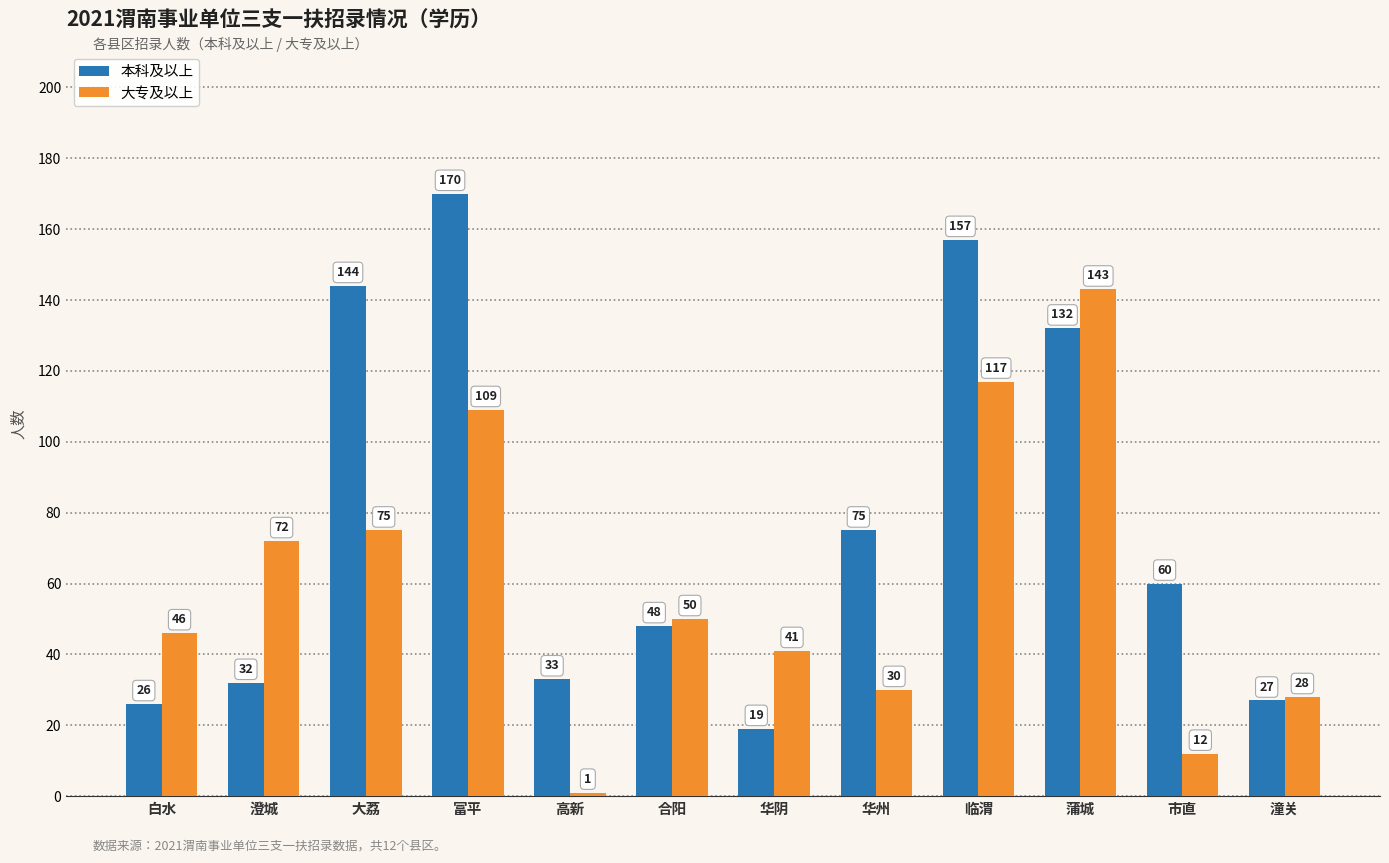

Where is 大专及以上 nearest to the value 72?

澄城